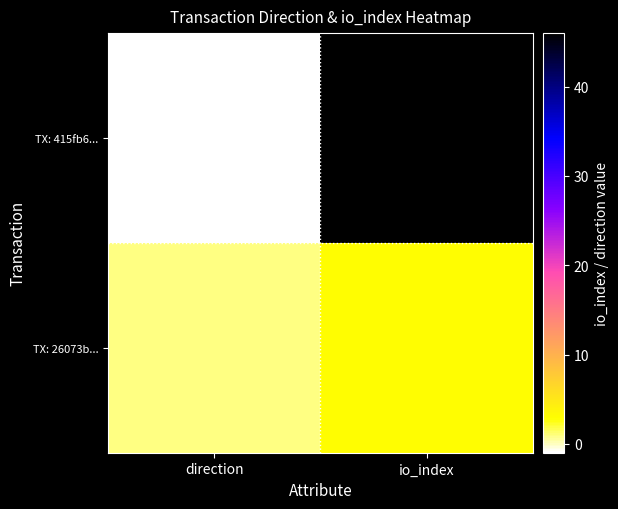

At direction, list the series in order from smallest to largest.

TX: 415fb6..., TX: 26073b...